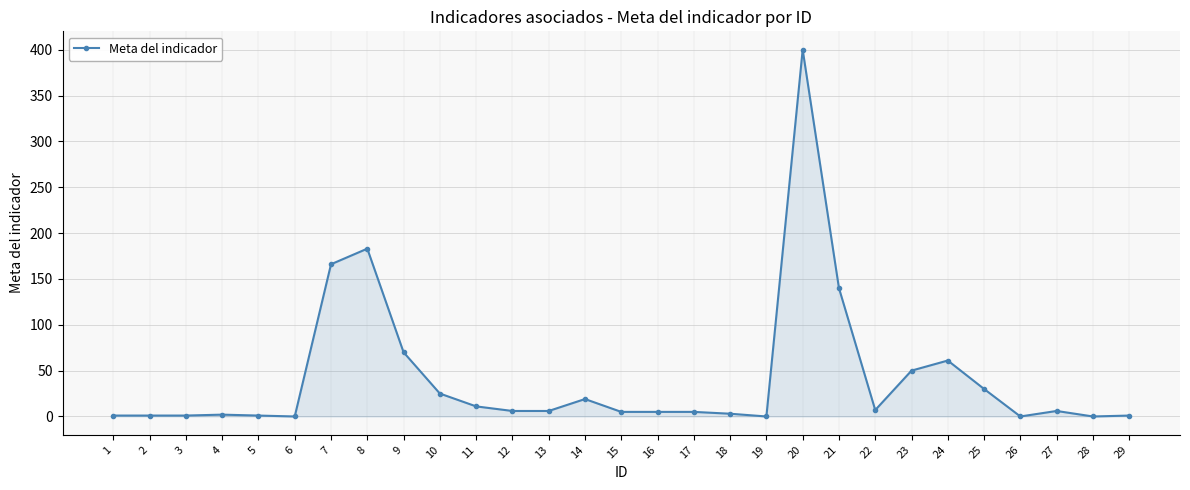

Does the chart have visible grid lines?

Yes